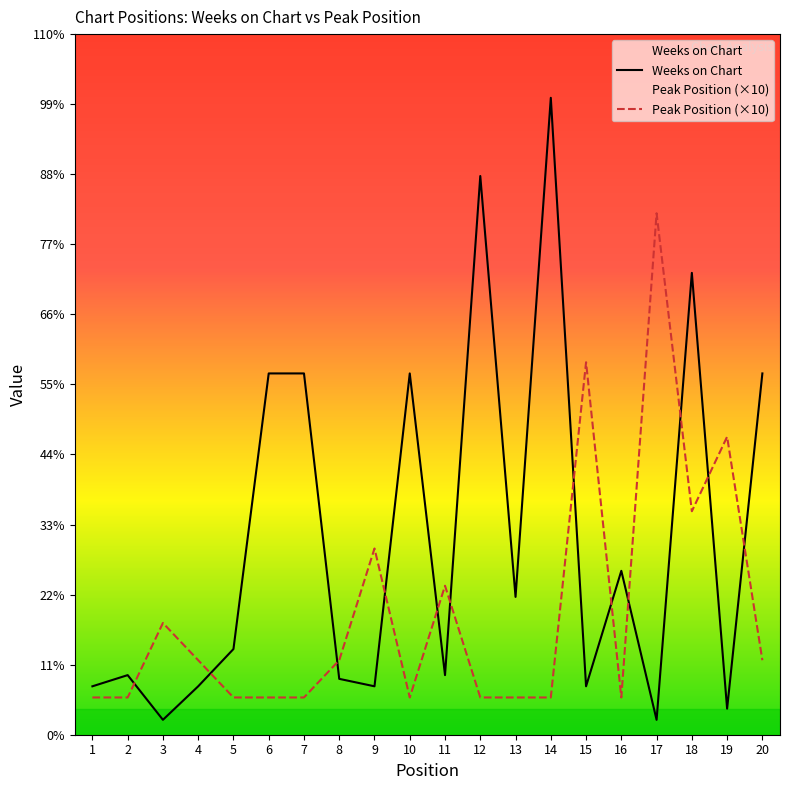

Does the chart have visible grid lines?

No